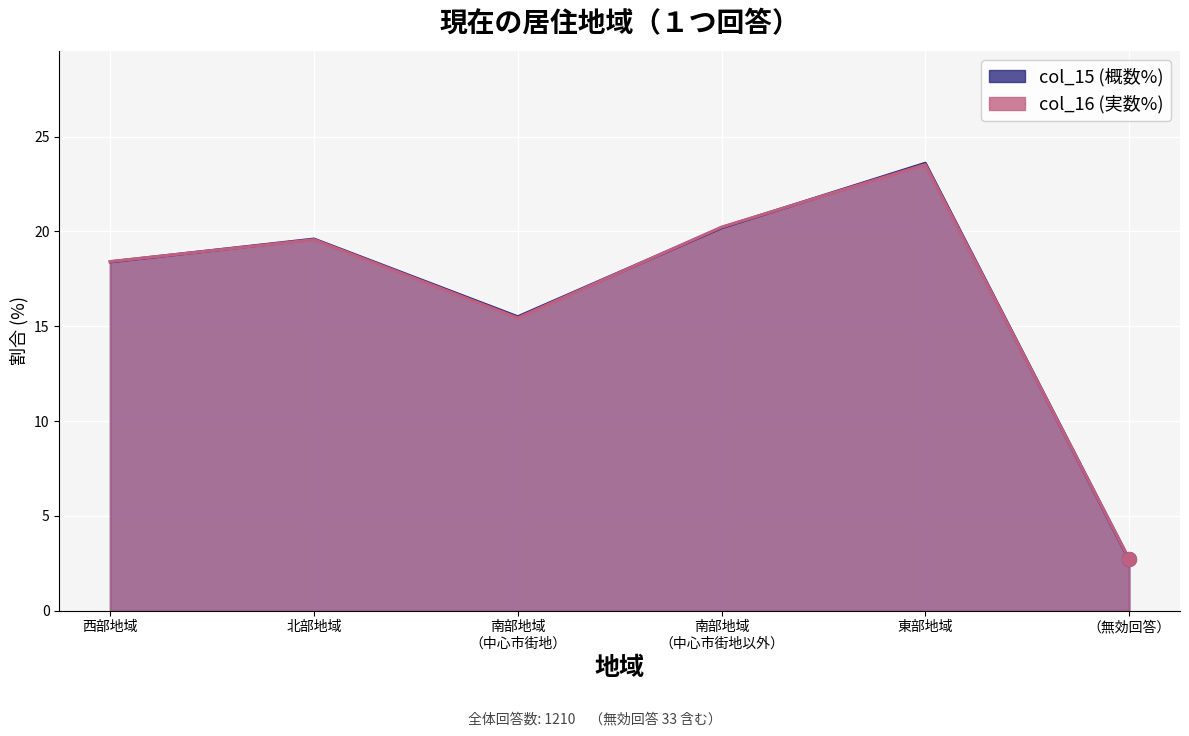

Rank the categories by col_16 value from lowest to highest.

（無効回答）, 南部地域
（中心市街地）, 西部地域, 北部地域, 南部地域
（中心市街地以外）, 東部地域